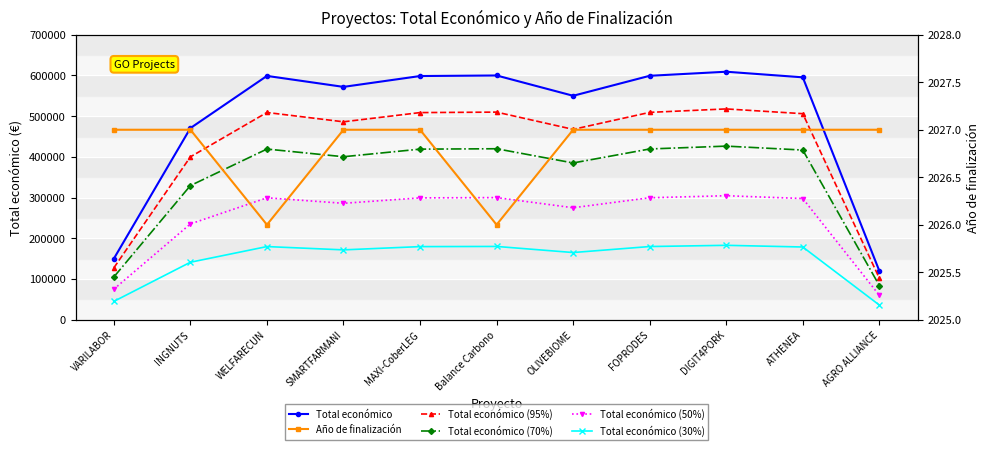

True or false: Total económico (30%) and Total económico (50%) cross at least once.

False